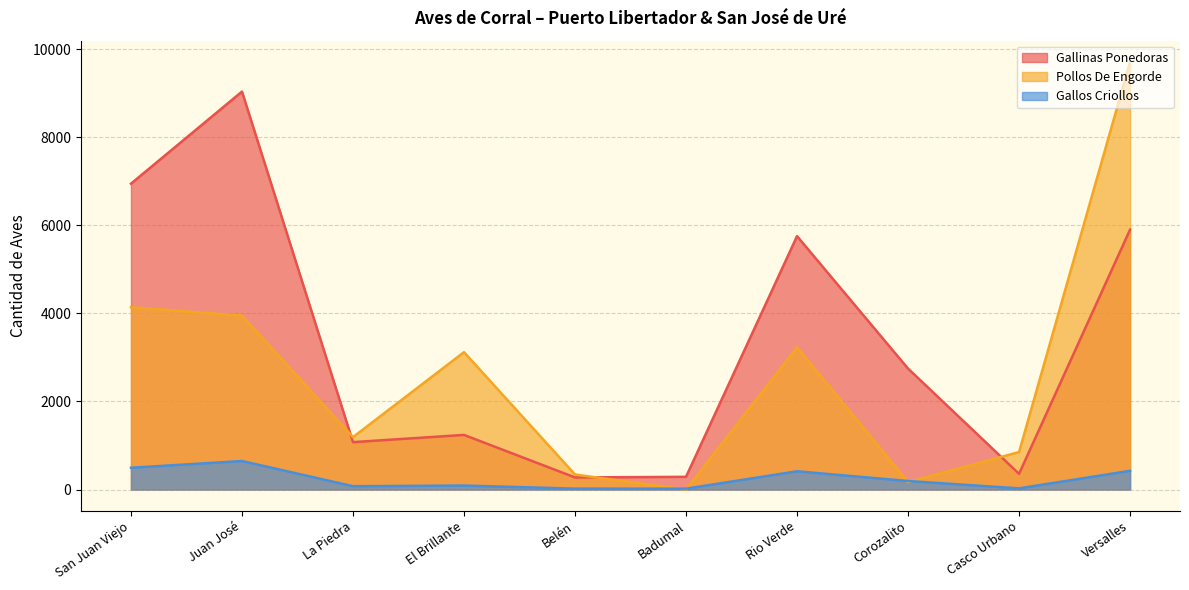

How many positive values does the Pollos De Engorde series have?

9